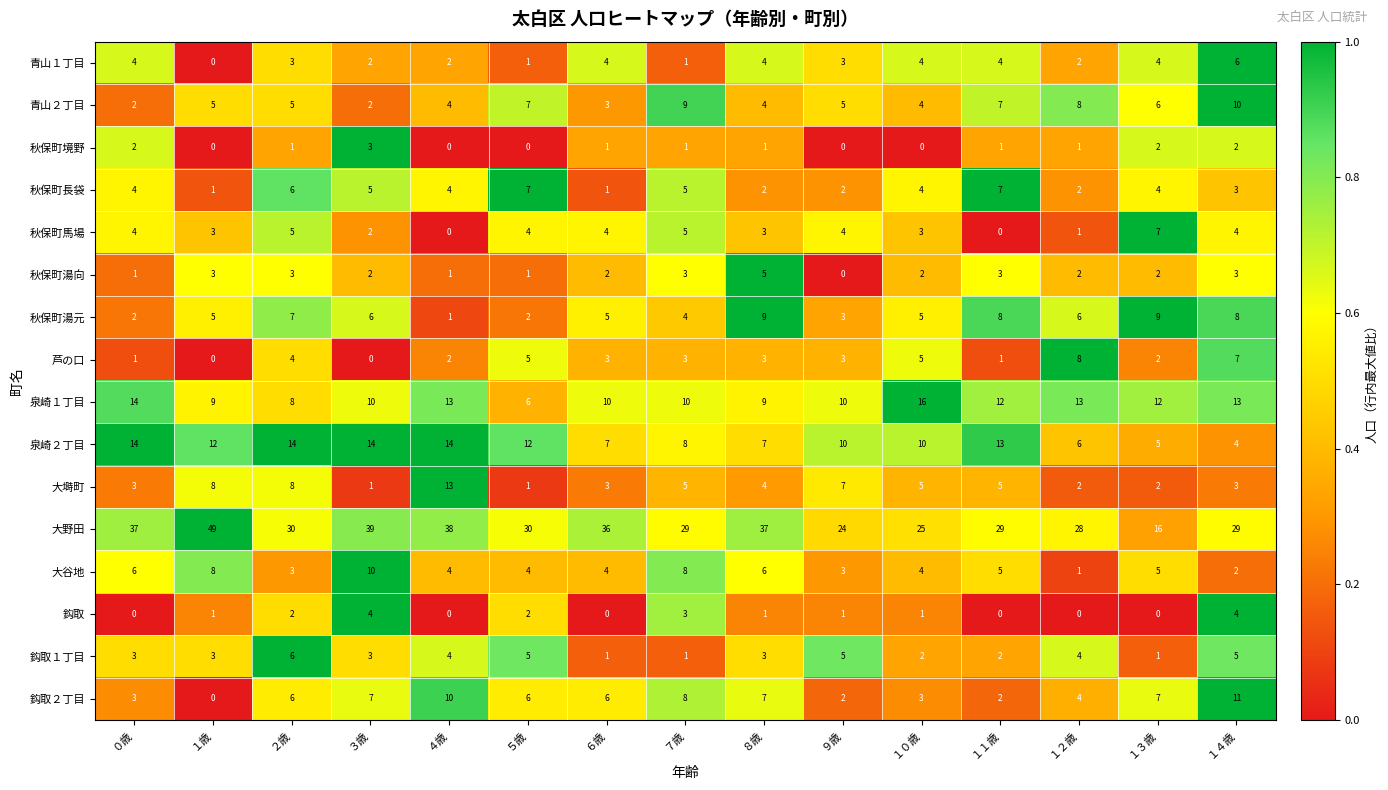

What is the maximum value shown in the chart?

49